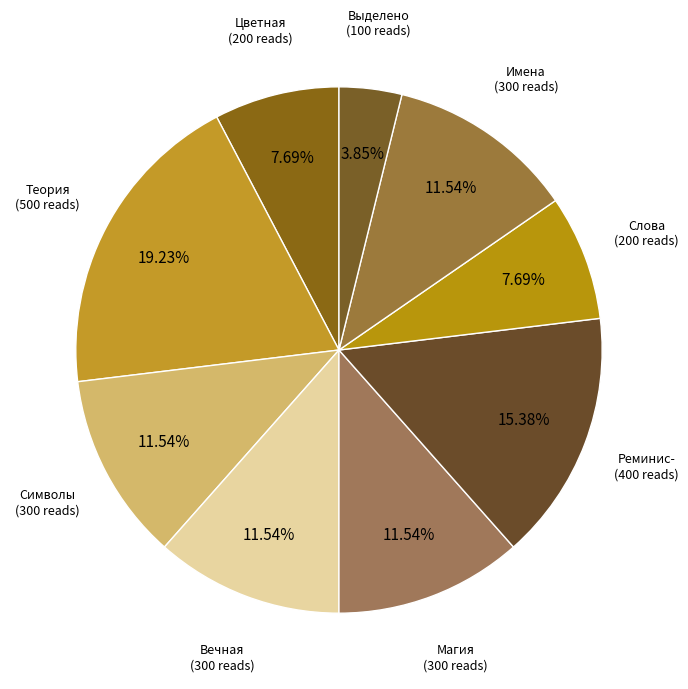

The Реминис- slice represents 7% of the pie. True or false?

False